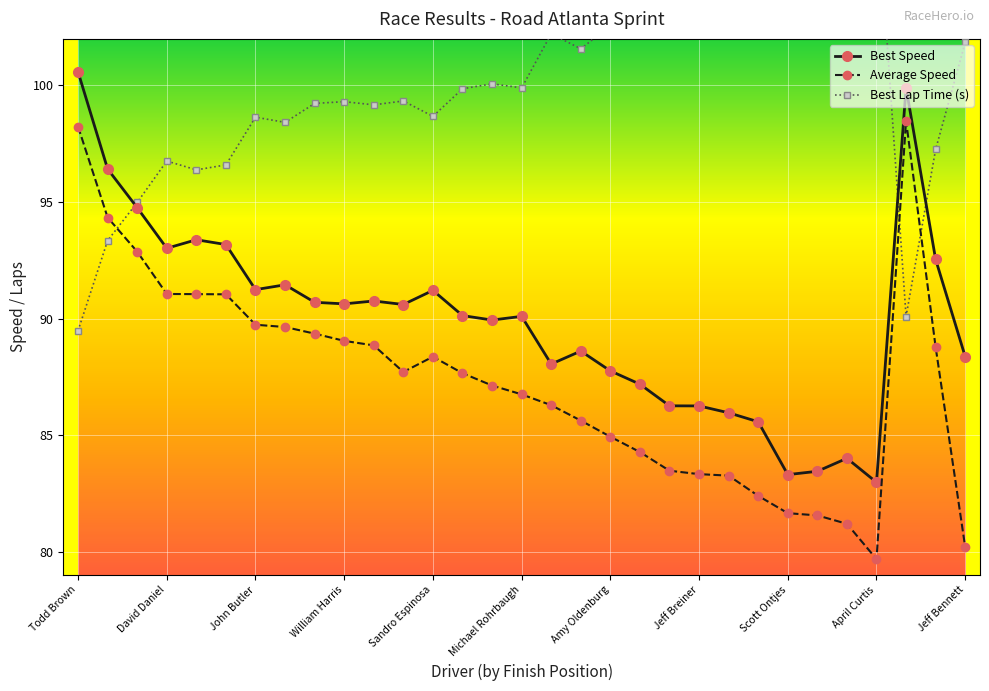

Reading left to right, list all the values displayed in this chart.

Best Speed: 100.6	96.4	94.8	93.0	93.4	93.2	91.2	91.4	90.7	90.6	90.8	90.6	91.2	90.1	89.9	90.1	88.0	88.6	87.8	87.2	86.3	86.2	86.0	85.6	83.3	83.4	84.0	83.0	99.9	92.5	88.4
Average Speed: 98.2	94.3	92.9	91.1	91.0	91.0	89.7	89.6	89.4	89.0	88.8	87.7	88.4	87.7	87.1	86.7	86.3	85.6	84.9	84.3	83.5	83.3	83.3	82.4	81.6	81.6	81.2	79.7	98.5	88.8	80.2
Best Lap Time (s): 89.5	93.3	95.0	96.8	96.4	96.6	98.6	98.4	99.2	99.3	99.2	99.3	98.7	99.9	100.1	99.9	102.2	101.6	102.6	103.2	104.3	104.3	104.7	105.2	108.0	107.9	107.1	108.5	90.1	97.3	101.8